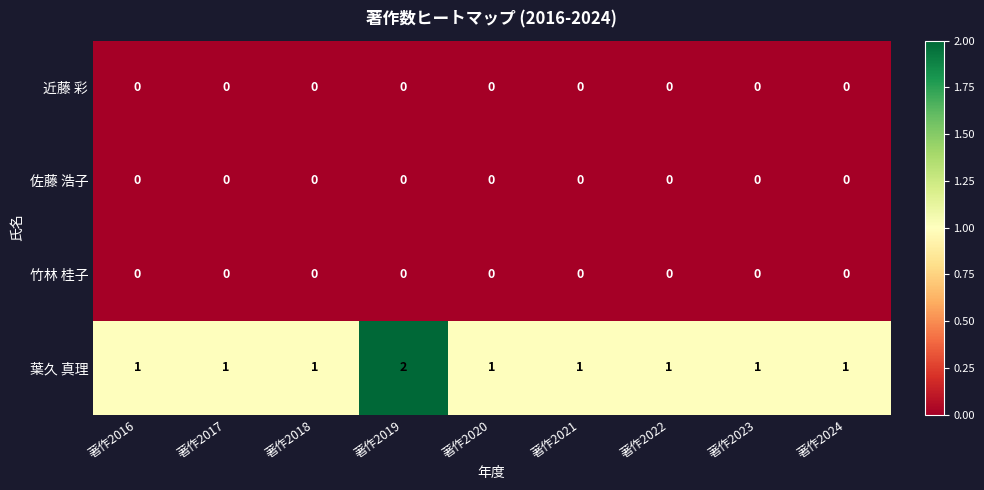

How many categories are shown in the chart?

9